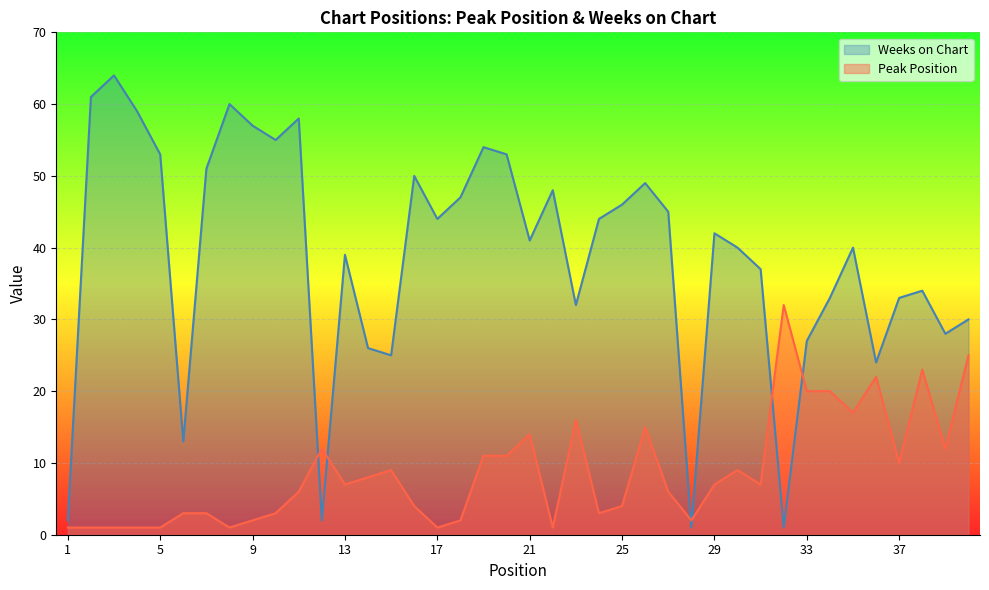

True or false: Weeks on Chart has a value of 62 at 30.

False